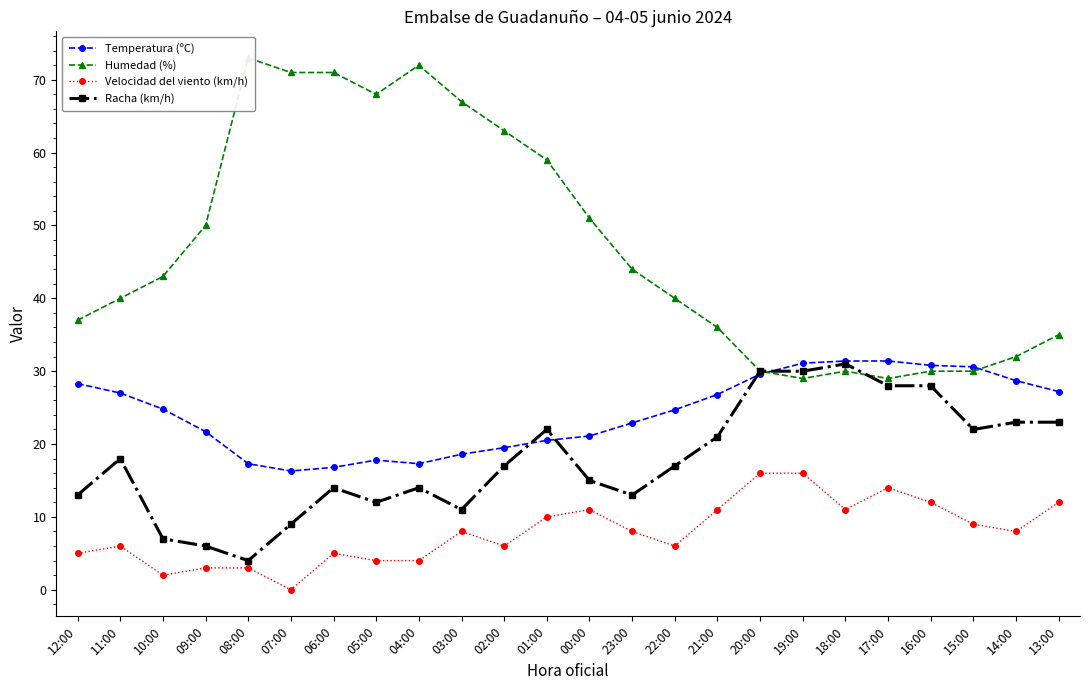

Reading right to left, list all the values displayed in this chart.

Temperatura (ºC): 13:00=27.2	14:00=28.7	15:00=30.6	16:00=30.8	17:00=31.4	18:00=31.4	19:00=31.1	20:00=29.6	21:00=26.8	22:00=24.7	23:00=22.9	00:00=21.1	01:00=20.5	02:00=19.5	03:00=18.6	04:00=17.3	05:00=17.8	06:00=16.8	07:00=16.3	08:00=17.3	09:00=21.7	10:00=24.8	11:00=27.0	12:00=28.3
Humedad (%): 13:00=35.0	14:00=32.0	15:00=30.0	16:00=30.0	17:00=29.0	18:00=30.0	19:00=29.0	20:00=30.0	21:00=36.0	22:00=40.0	23:00=44.0	00:00=51.0	01:00=59.0	02:00=63.0	03:00=67.0	04:00=72.0	05:00=68.0	06:00=71.0	07:00=71.0	08:00=73.0	09:00=50.0	10:00=43.0	11:00=40.0	12:00=37.0
Velocidad del viento (km/h): 13:00=12.0	14:00=8.0	15:00=9.0	16:00=12.0	17:00=14.0	18:00=11.0	19:00=16.0	20:00=16.0	21:00=11.0	22:00=6.0	23:00=8.0	00:00=11.0	01:00=10.0	02:00=6.0	03:00=8.0	04:00=4.0	05:00=4.0	06:00=5.0	07:00=0.0	08:00=3.0	09:00=3.0	10:00=2.0	11:00=6.0	12:00=5.0
Racha (km/h): 13:00=23.0	14:00=23.0	15:00=22.0	16:00=28.0	17:00=28.0	18:00=31.0	19:00=30.0	20:00=30.0	21:00=21.0	22:00=17.0	23:00=13.0	00:00=15.0	01:00=22.0	02:00=17.0	03:00=11.0	04:00=14.0	05:00=12.0	06:00=14.0	07:00=9.0	08:00=4.0	09:00=6.0	10:00=7.0	11:00=18.0	12:00=13.0